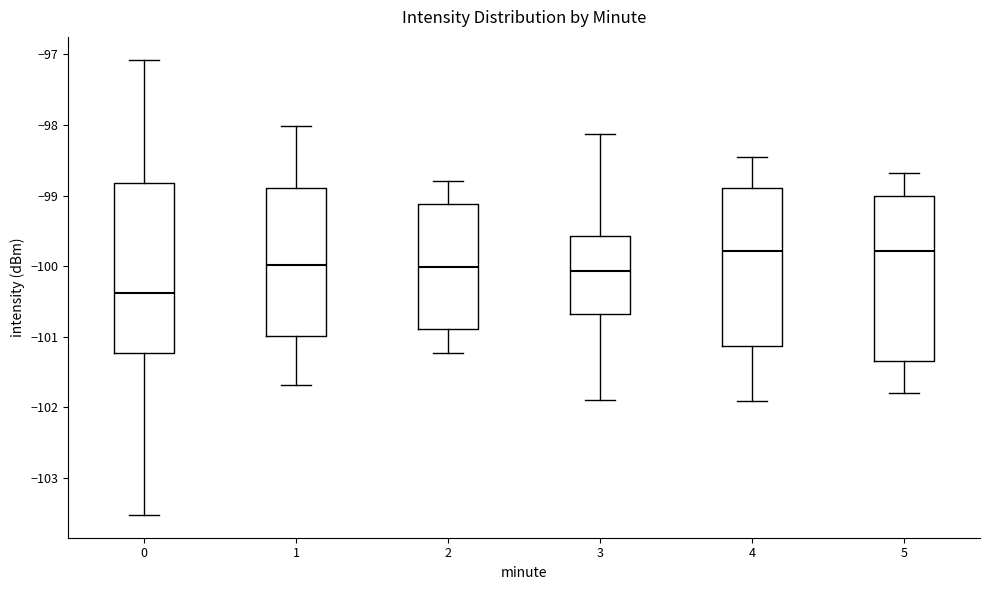

Which box's median line is the lowest?

0